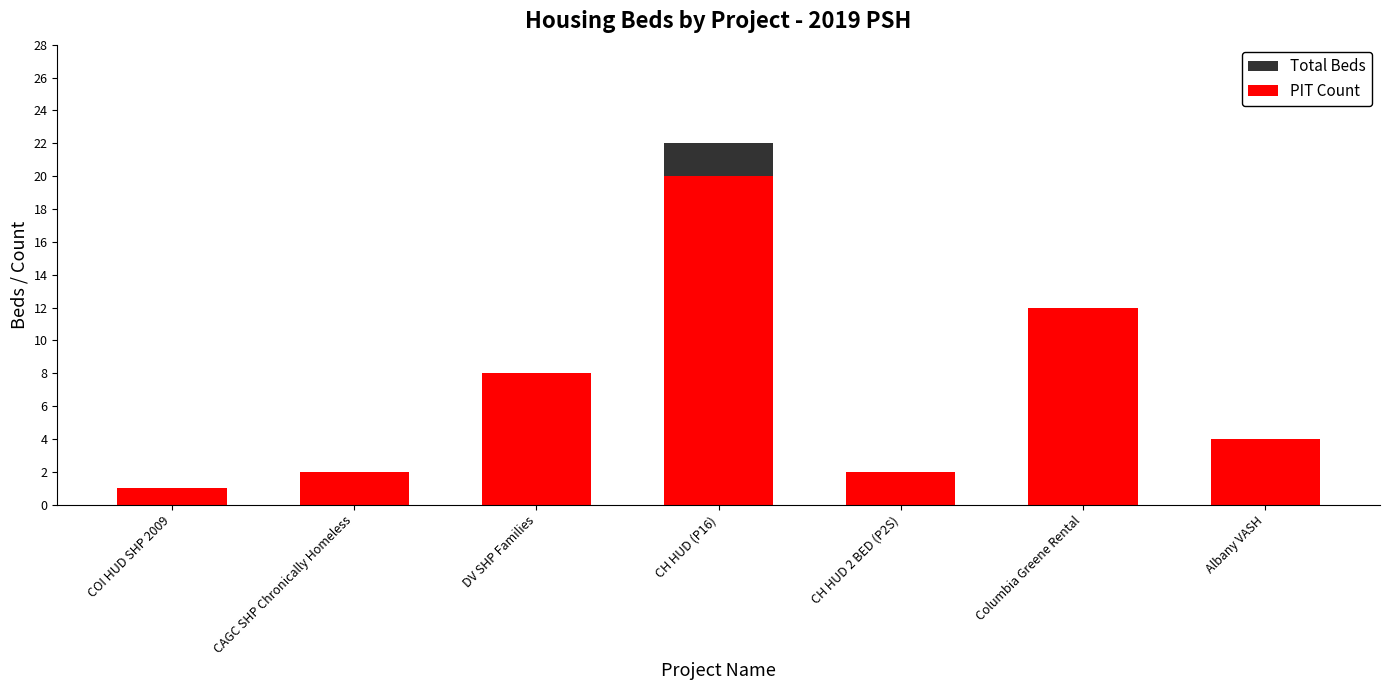

What is the lowest value of the Total Beds series?

1